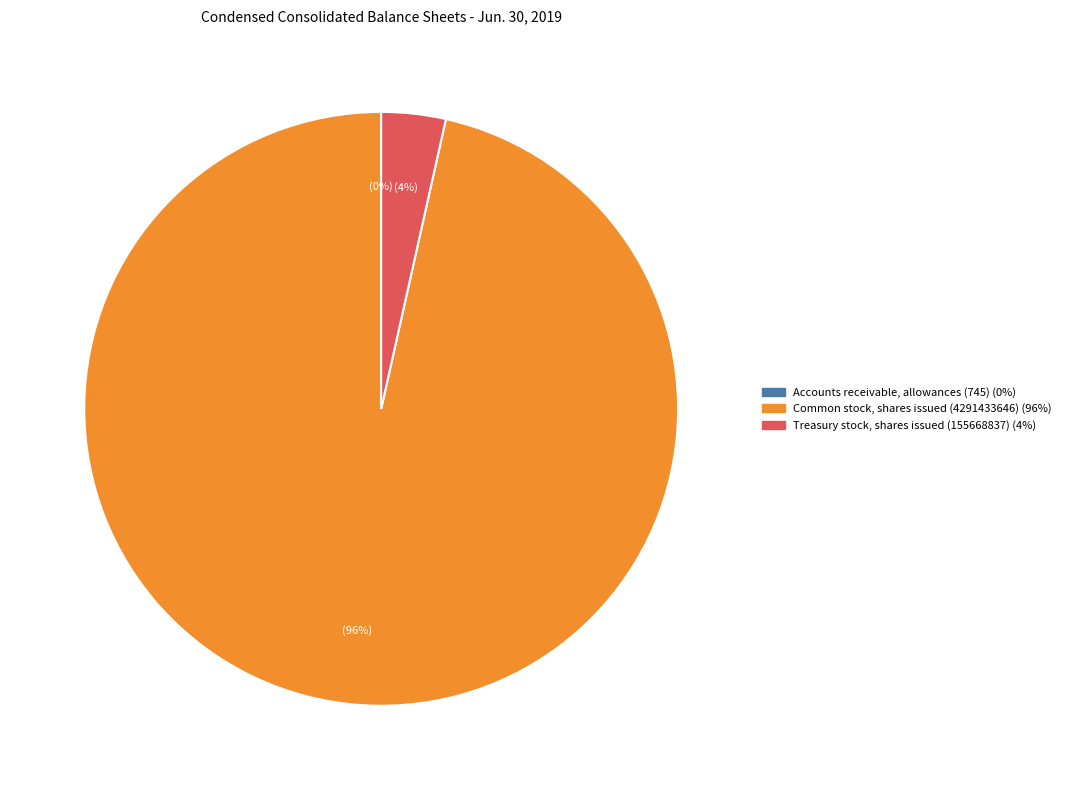

True or false: Treasury stock, shares issued (155668837) accounts for 14% of the total.

False